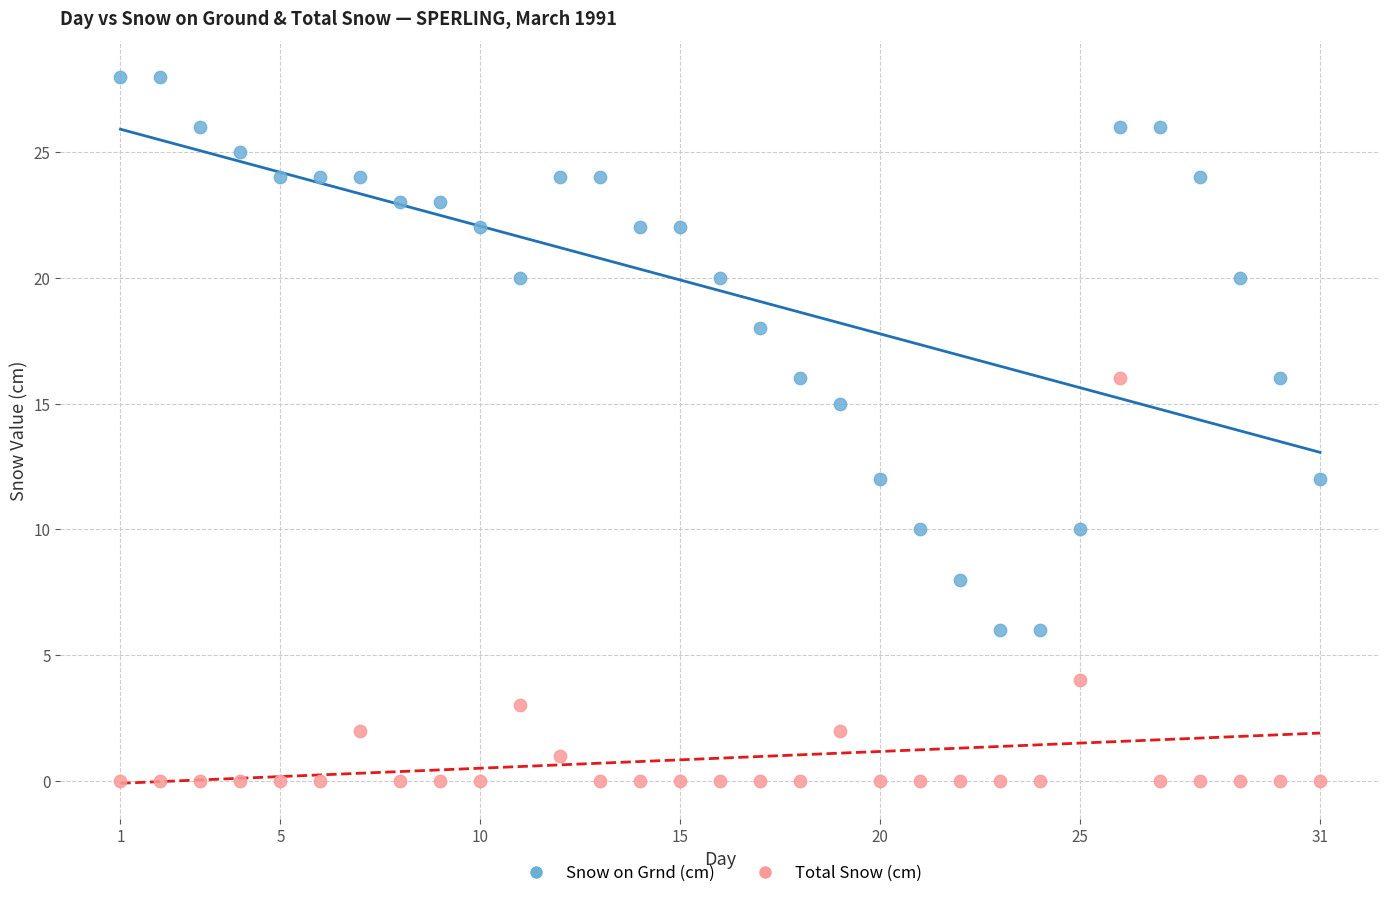

Across all data points, what is the range of Y values (max minus min)?

28